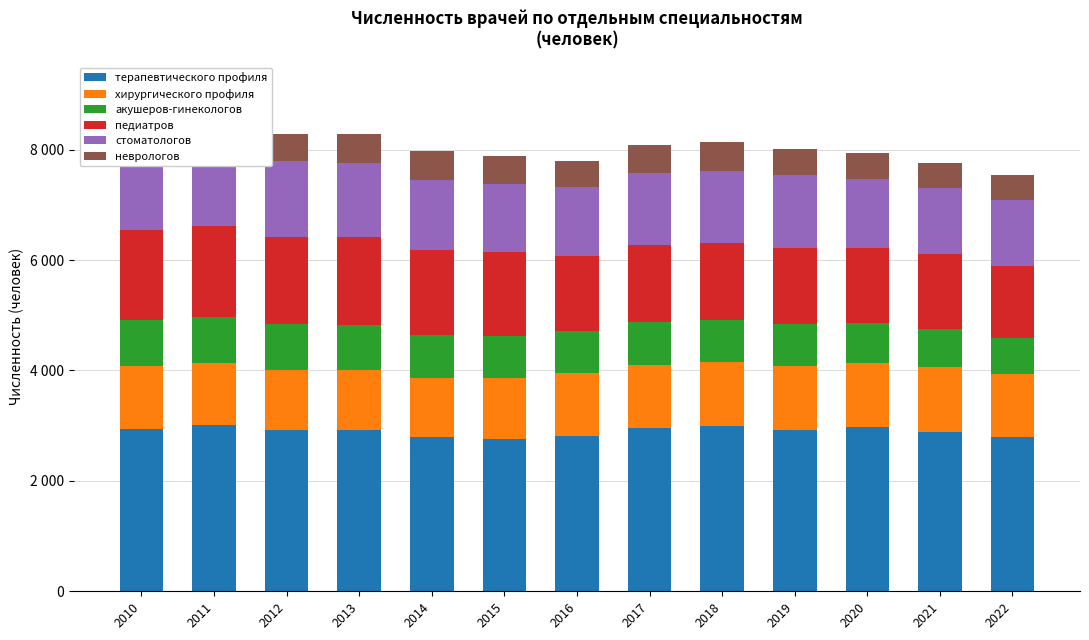

What is the spread (max minus min) of values at 2019?

2445